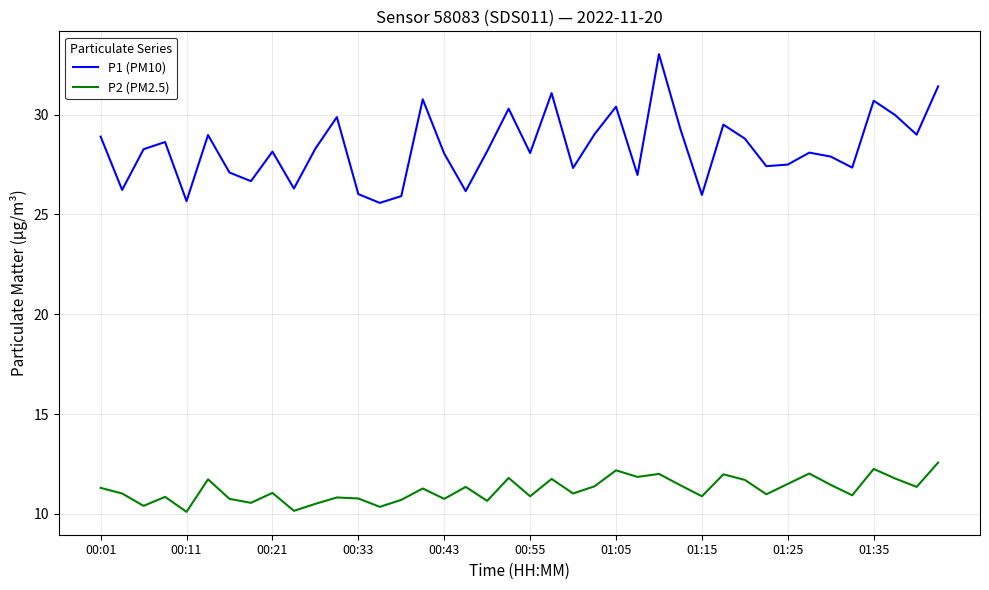

List the series in order of their overall mean, lowest first.

P2 (PM2.5), P1 (PM10)